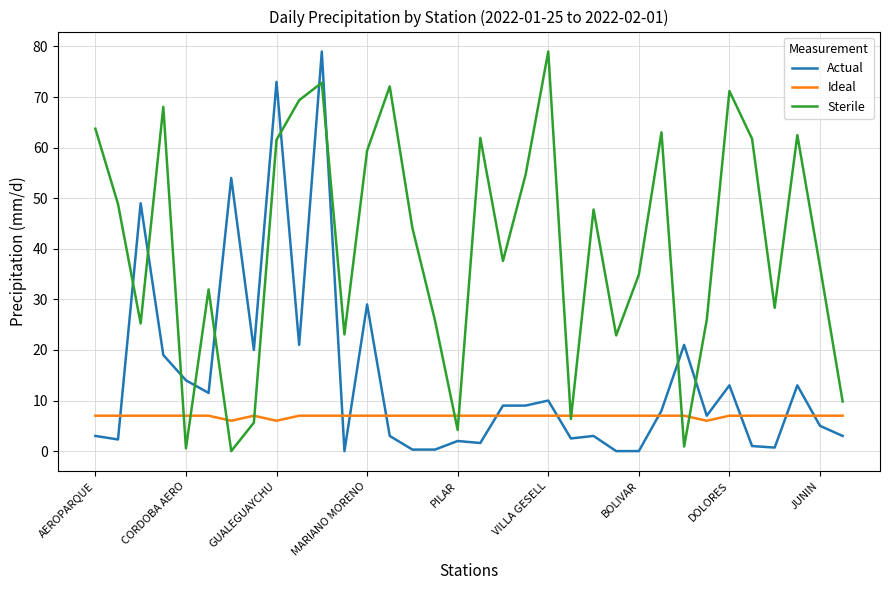

Rank the series by their average value, from highest to lowest.

Sterile, Actual, Ideal